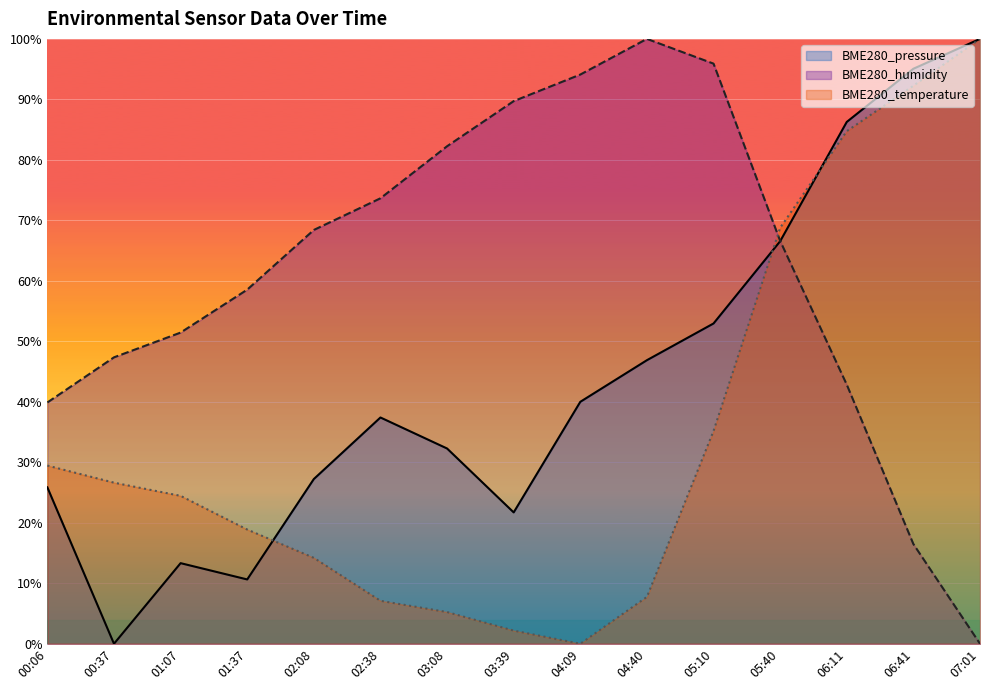

At which category does BME280_pressure reach its first local peak?

01:07